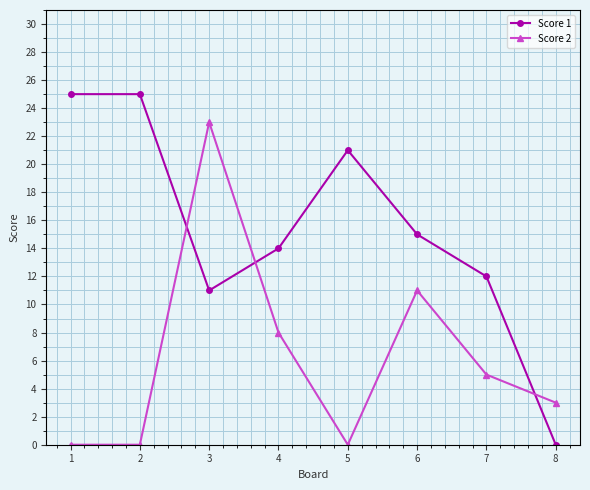

What are all the series names shown in the legend?

Score 1, Score 2